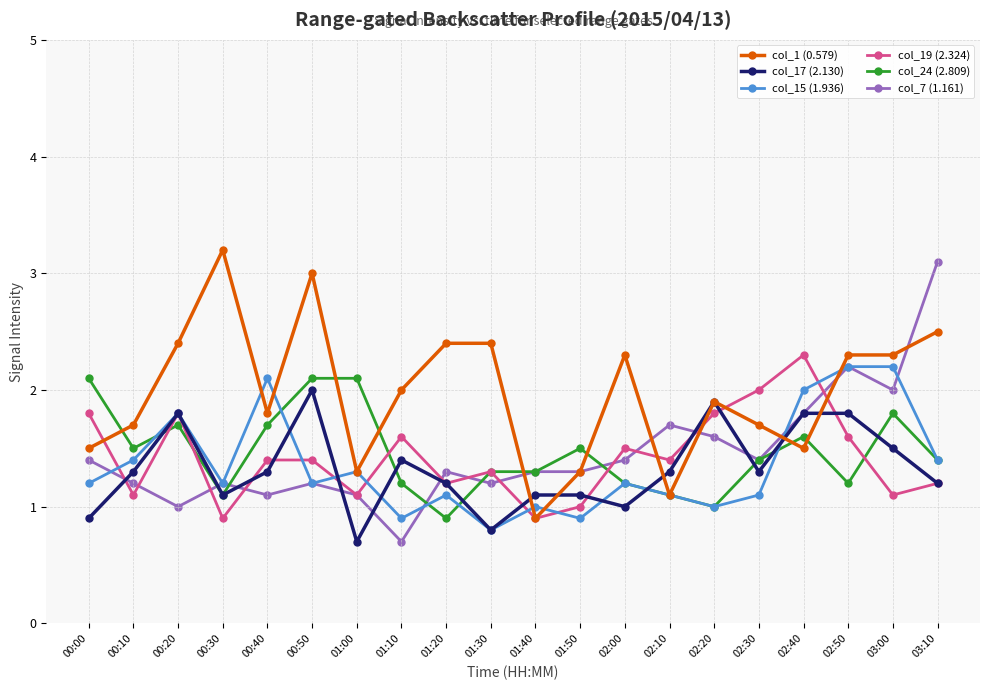

What is the greatest value displayed?

3.2